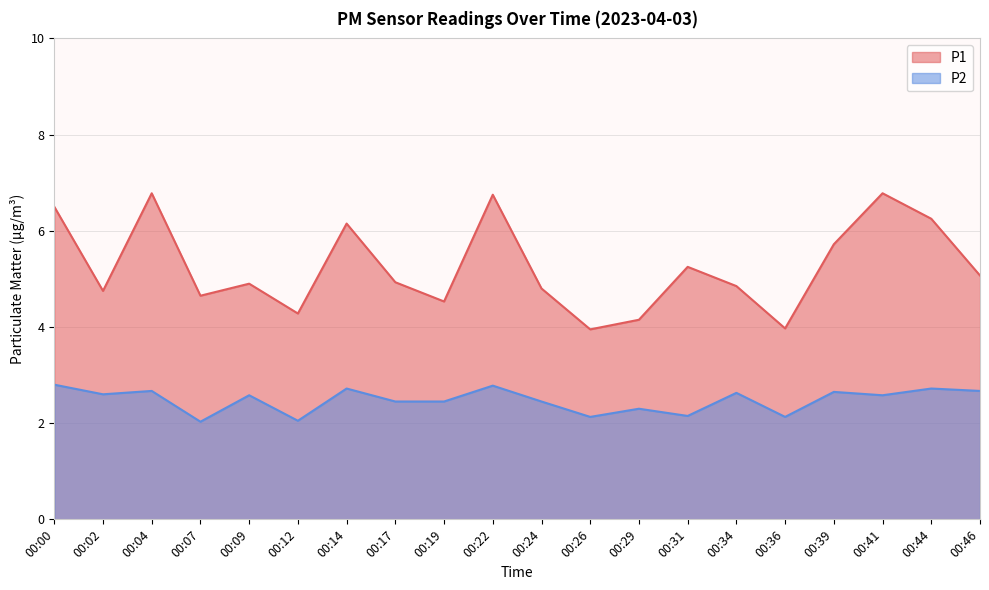

List the series in order of their overall mean, lowest first.

P2, P1